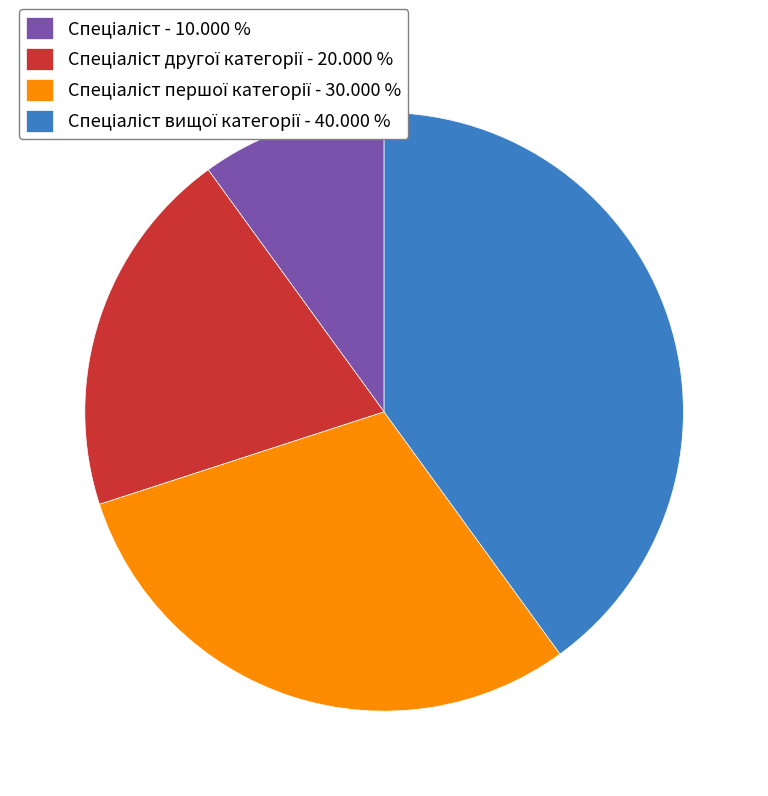

How many slices are in this pie chart?

4